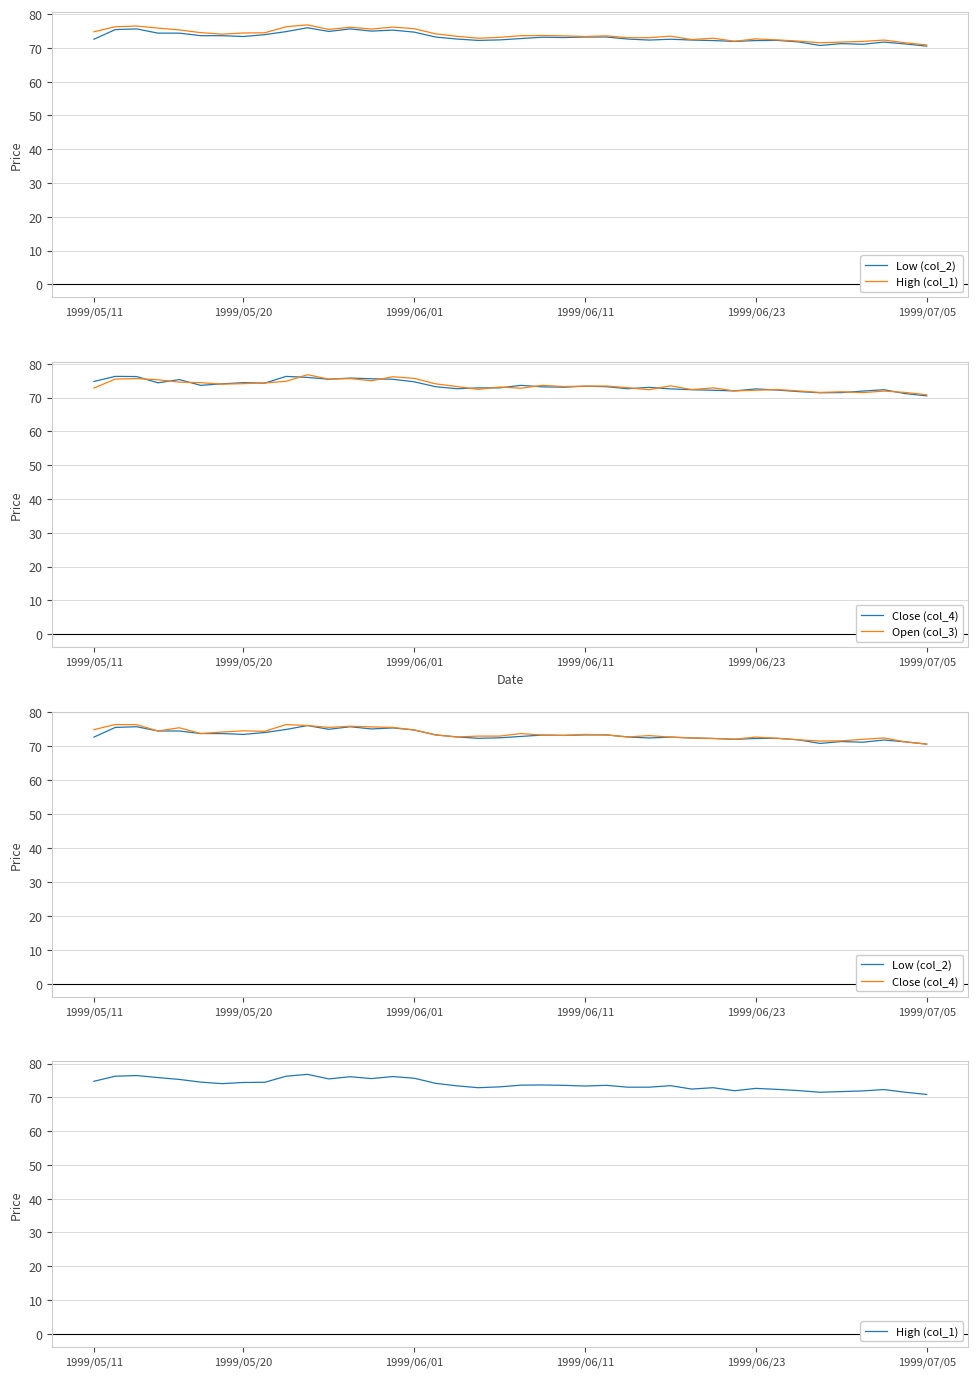

The value of Low (col_2) at 1999/05/20 is 73.3. True or false?

True